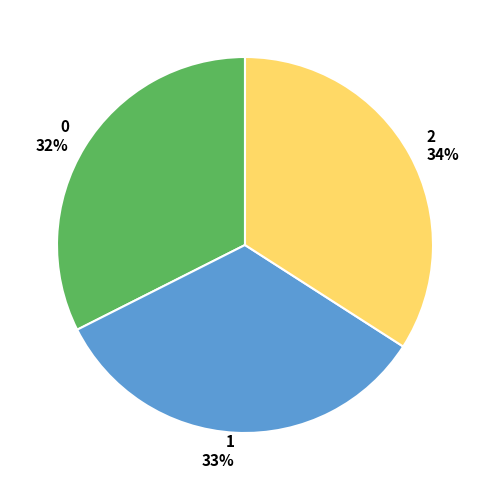

To the nearest percent, what is the difference between the largest and smallest slice percentages?

2%